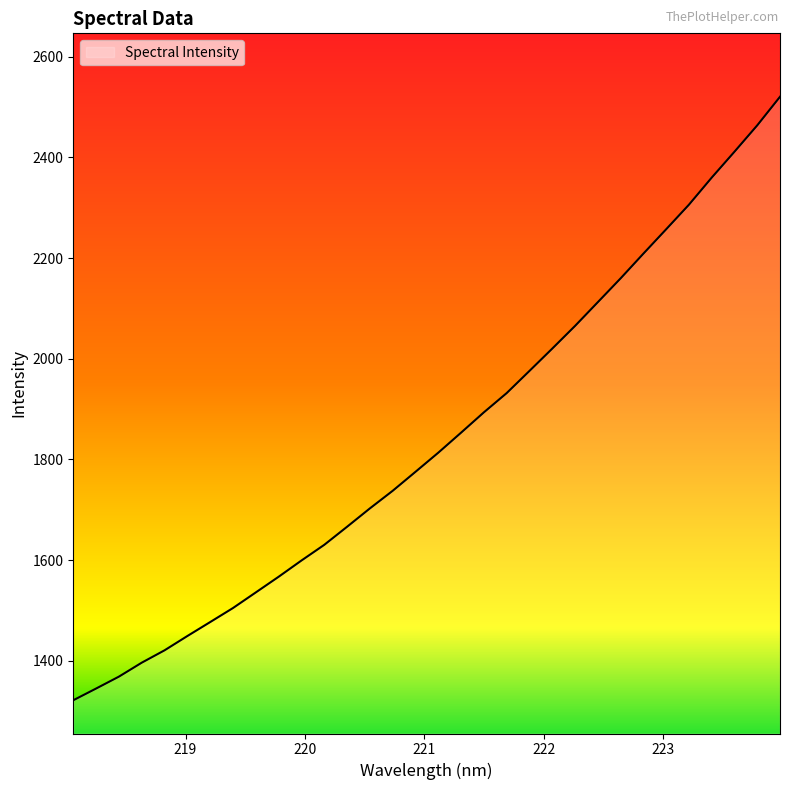

What is the difference between the maximum and minimum values?

1199.1